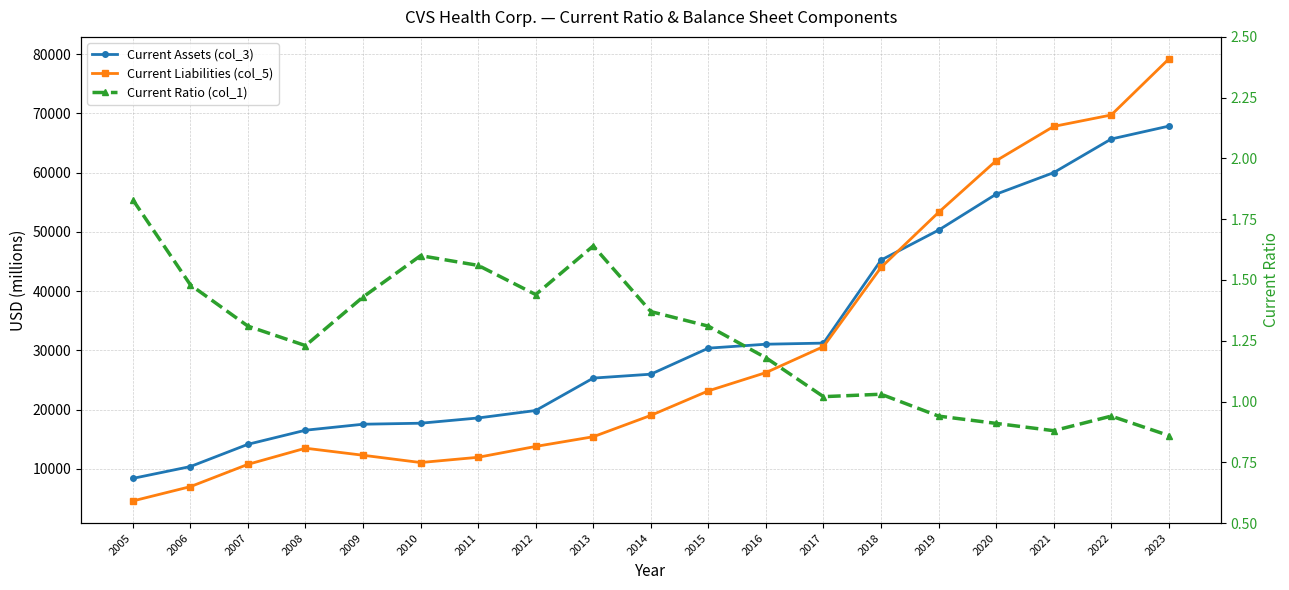

Between which two adjacent categories do Current Assets (col_3) and Current Liabilities (col_5) first intersect?

2018 and 2019